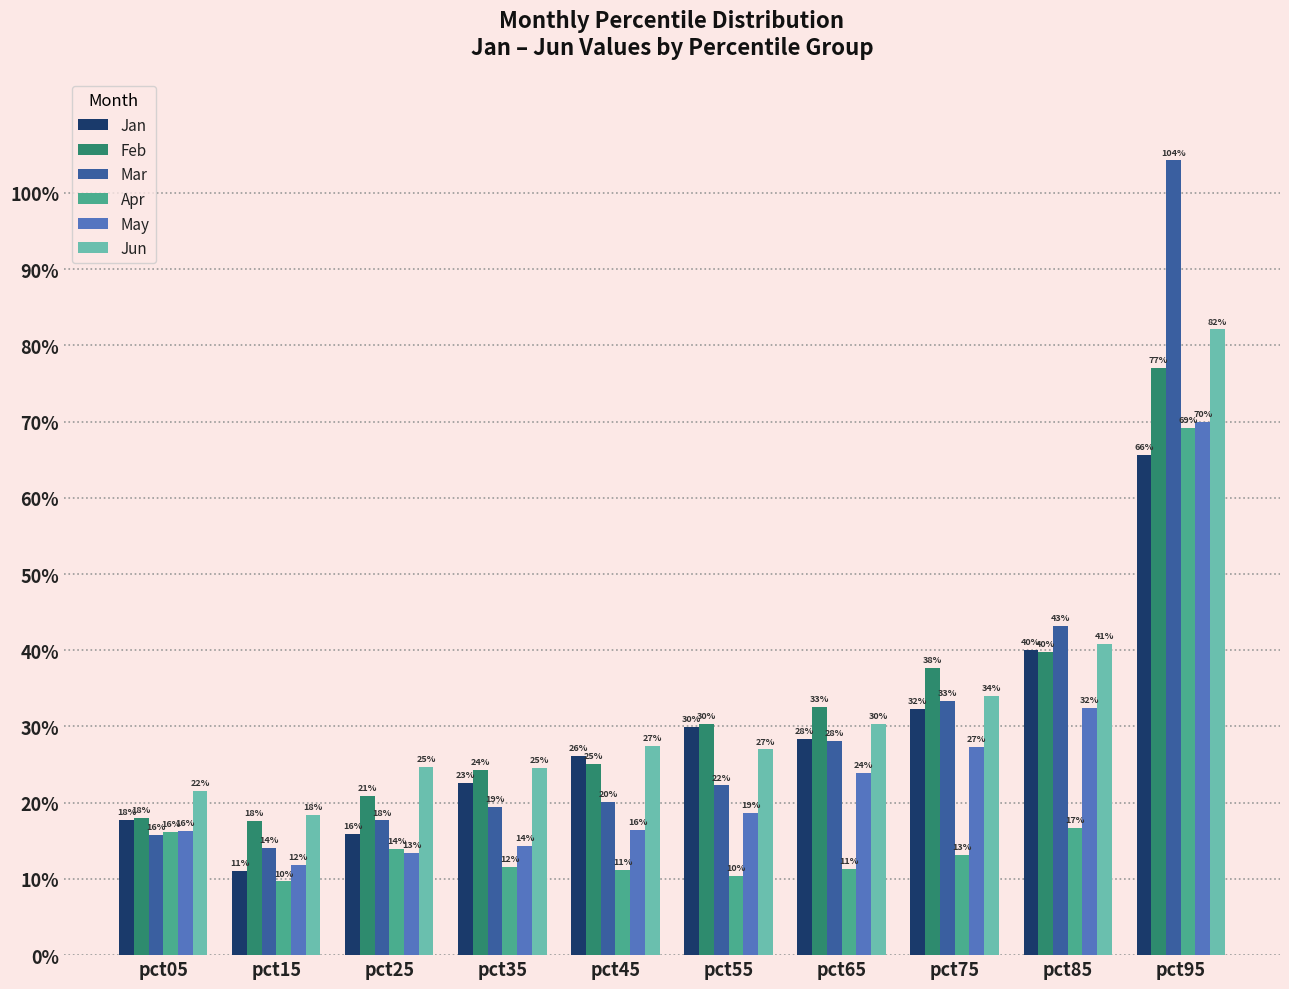

What are all the series names shown in the legend?

Jan, Feb, Mar, Apr, May, Jun